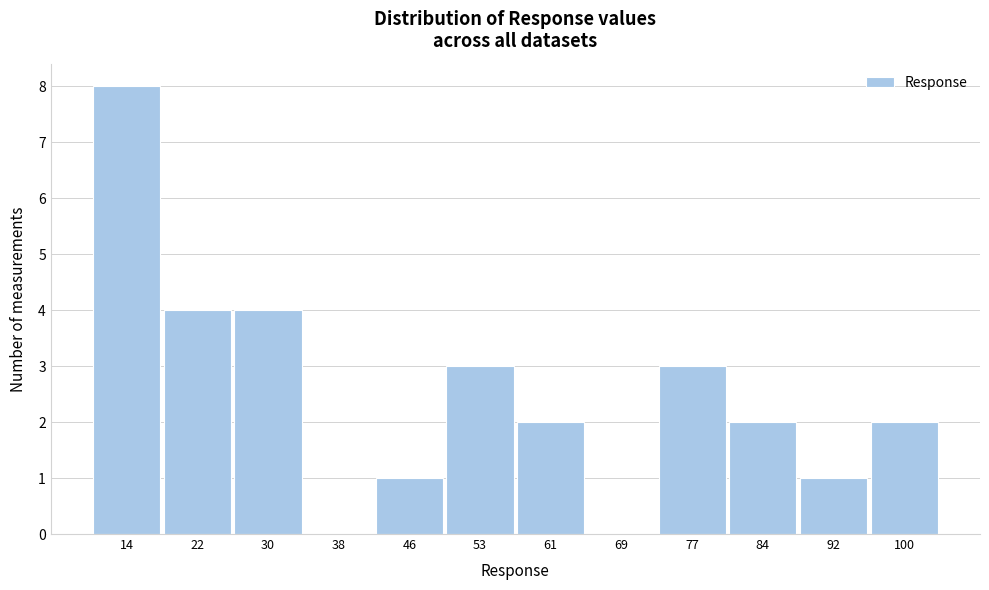

What is the height of the bar covering 73 to 80 on the x-axis? Neither the bar edges nor the heights are printed on the chart, so give them approximately, as read against the axes.

3